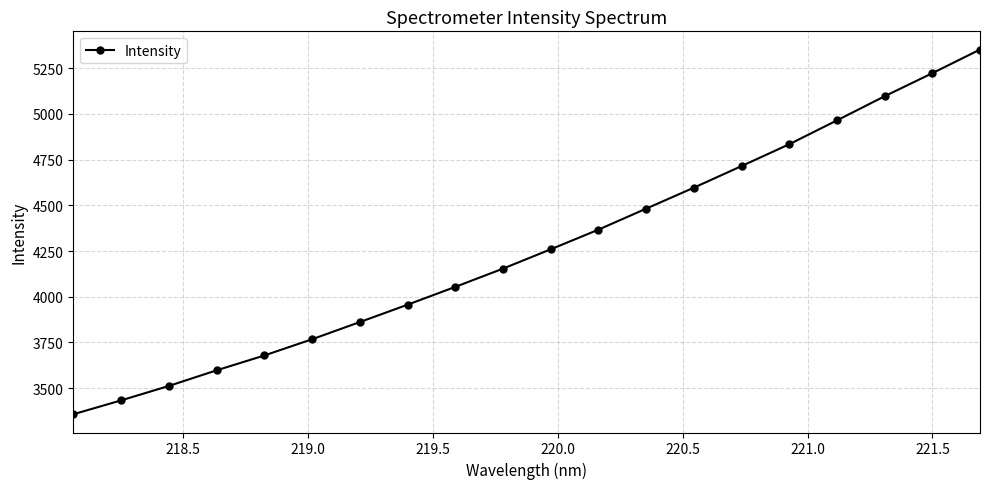

What is the maximum value shown in the chart?

5351.1